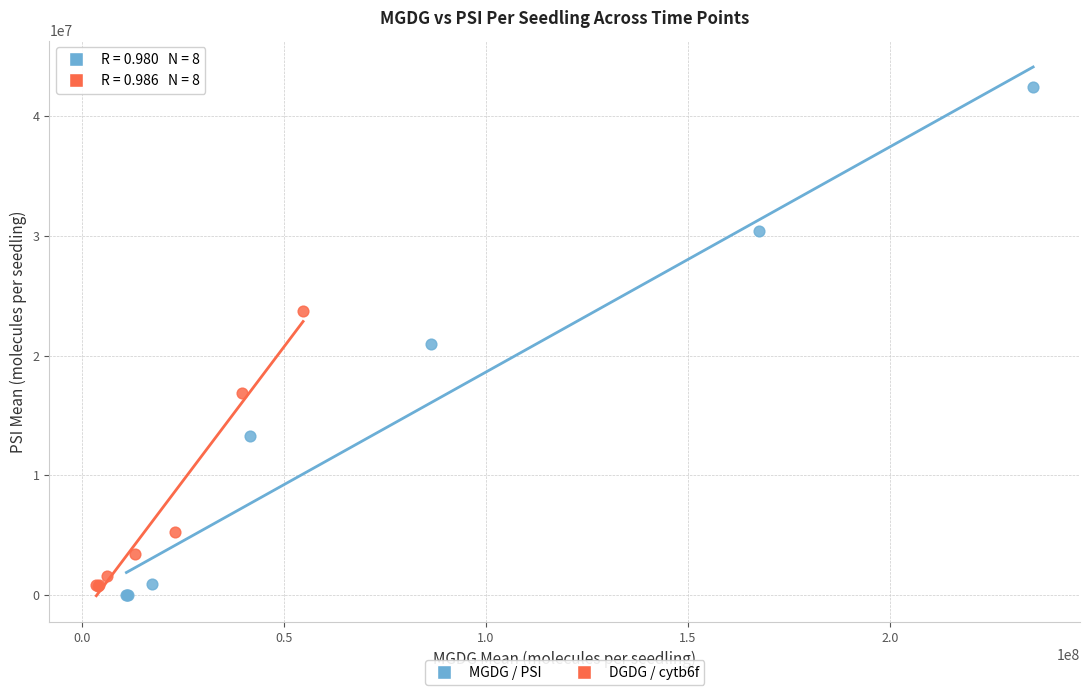

Which series has the widest spread of Y values?

MGDG / PSI